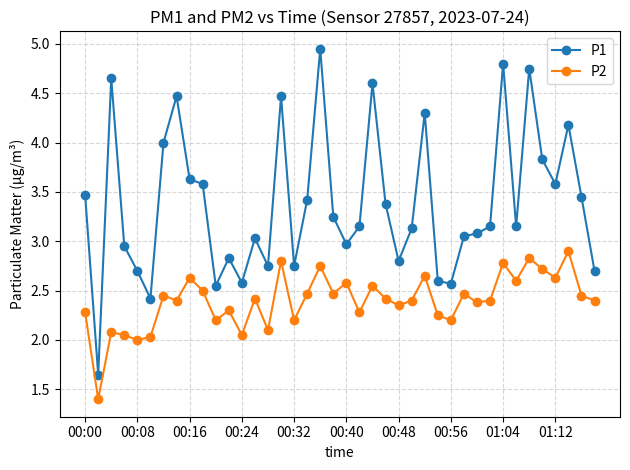

What is the maximum value for P2?

2.9